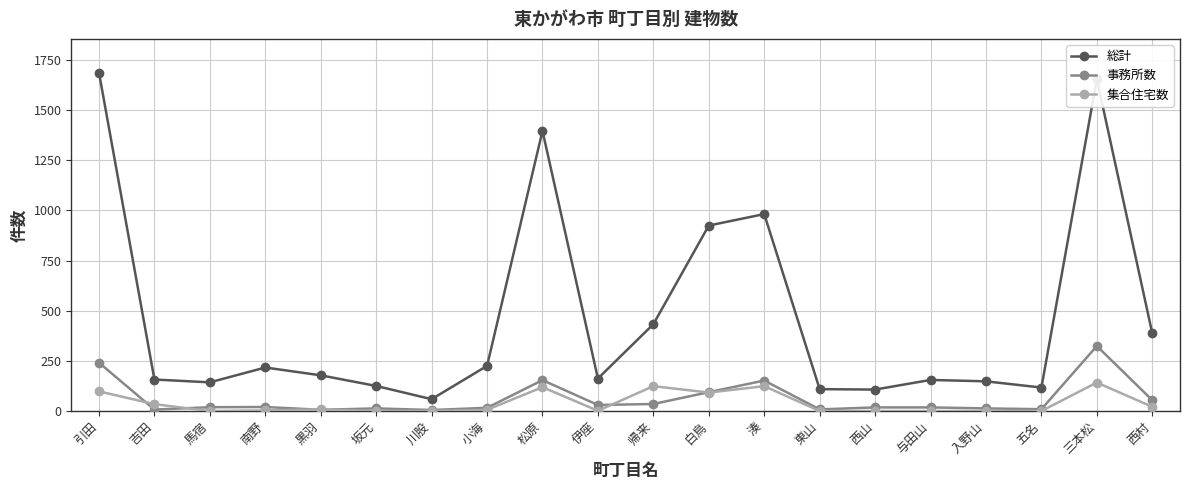

Which series ends up on top after the final intersection of 事務所数 and 集合住宅数?

事務所数